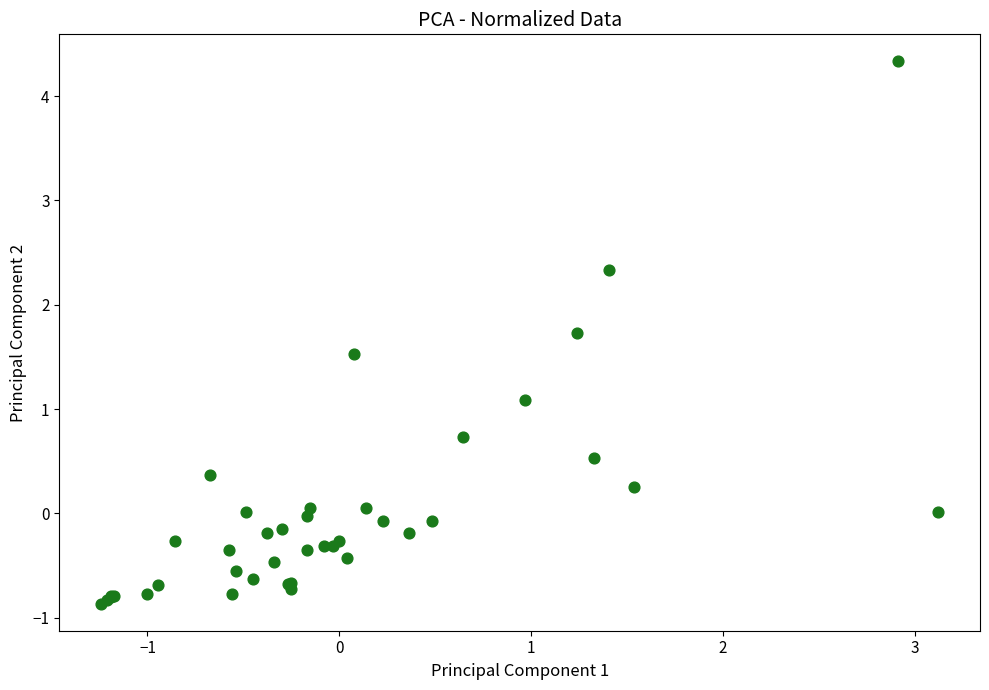

What Y value in the scatter plot is closest to 1?

1.1